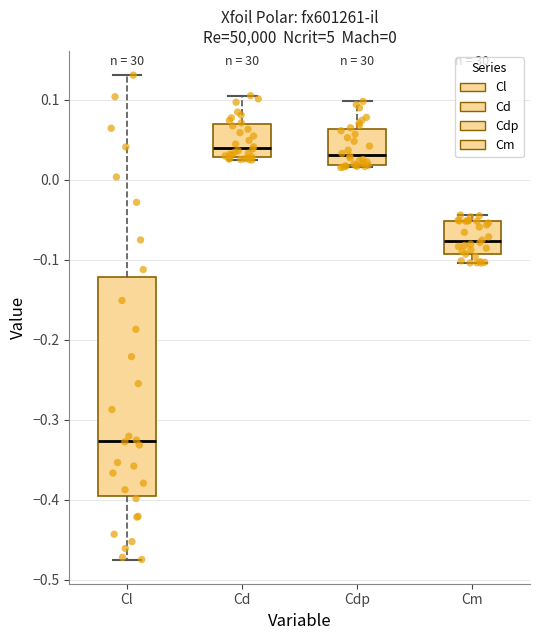

Which box is the tallest, from its lower edge to its upper edge?

Cl